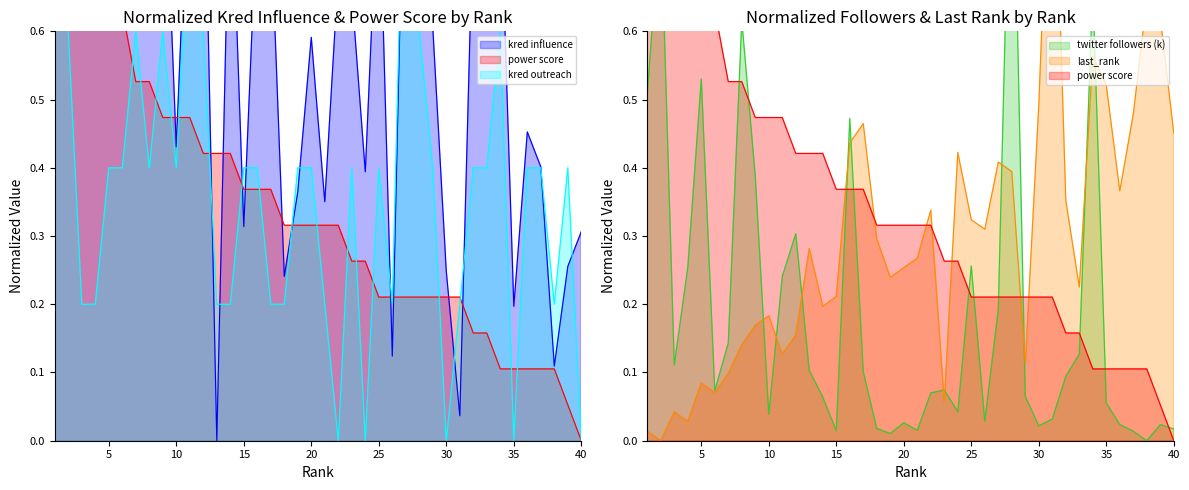

Where is power score nearest to the value 0?

40